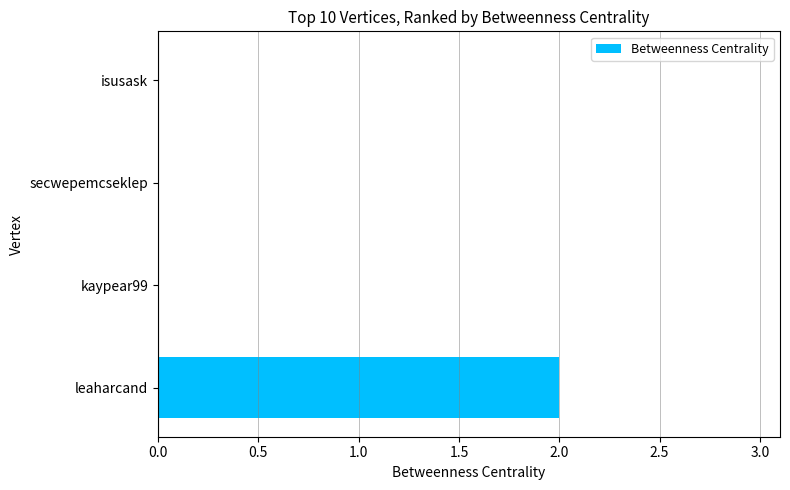

At which category does the chart reach its peak across all series?

leaharcand